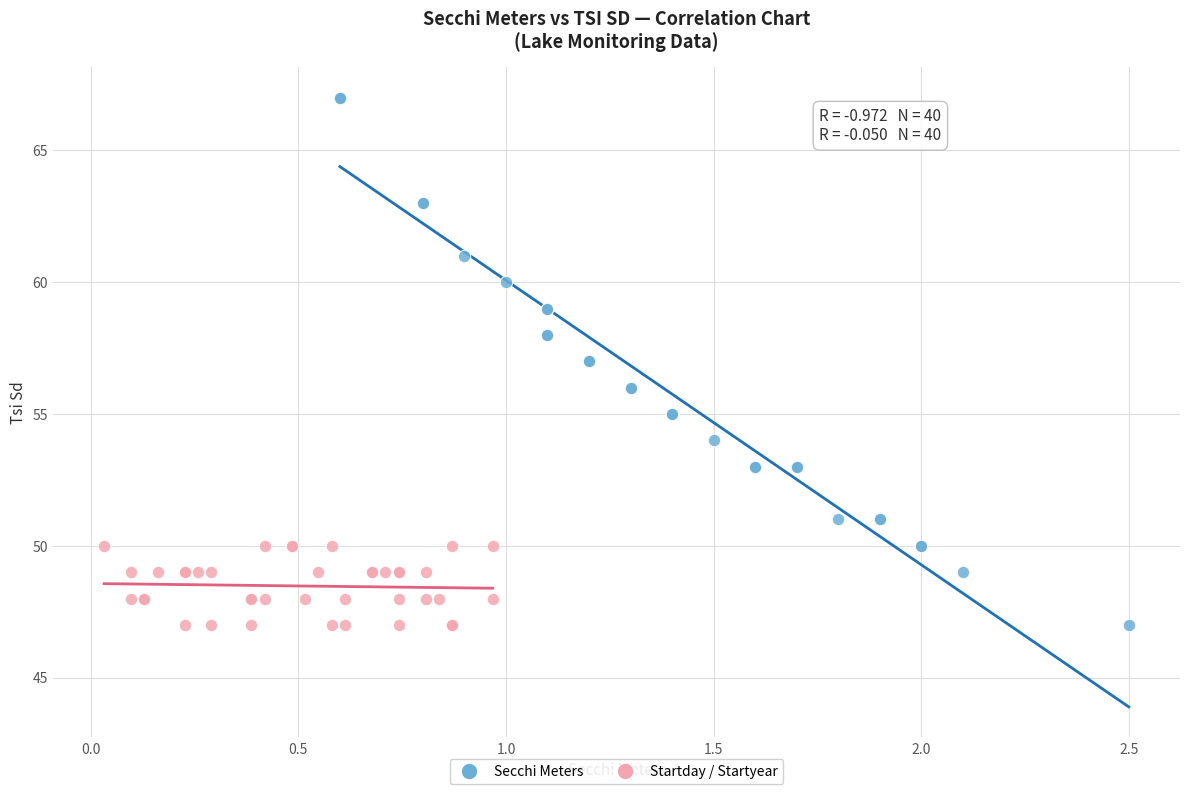

Which series has the widest spread of Y values?

Secchi Meters